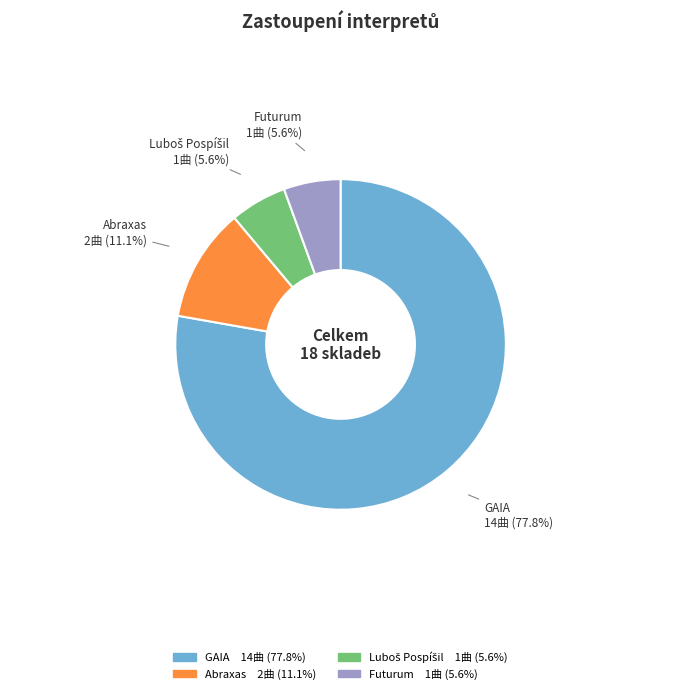

Is the sum of Futurum 1曲 (5.6%) and GAIA 14曲 (77.8%) greater than half?

Yes